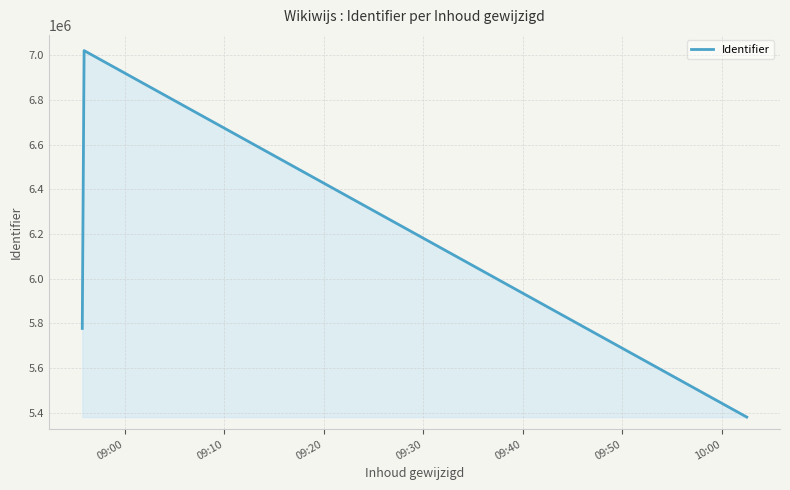

What is the average value?

6059694